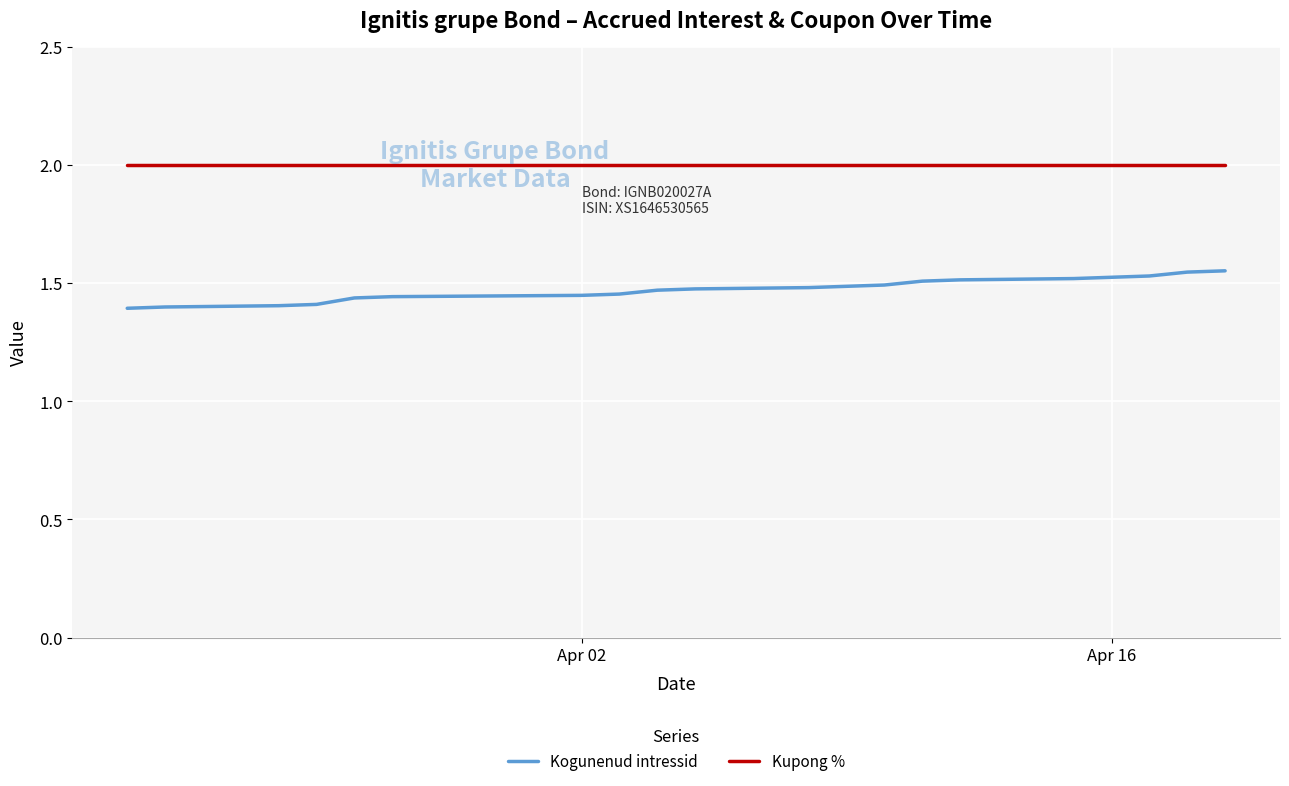

List the series in order of their overall mean, highest first.

Kupong %, Kogunenud intressid